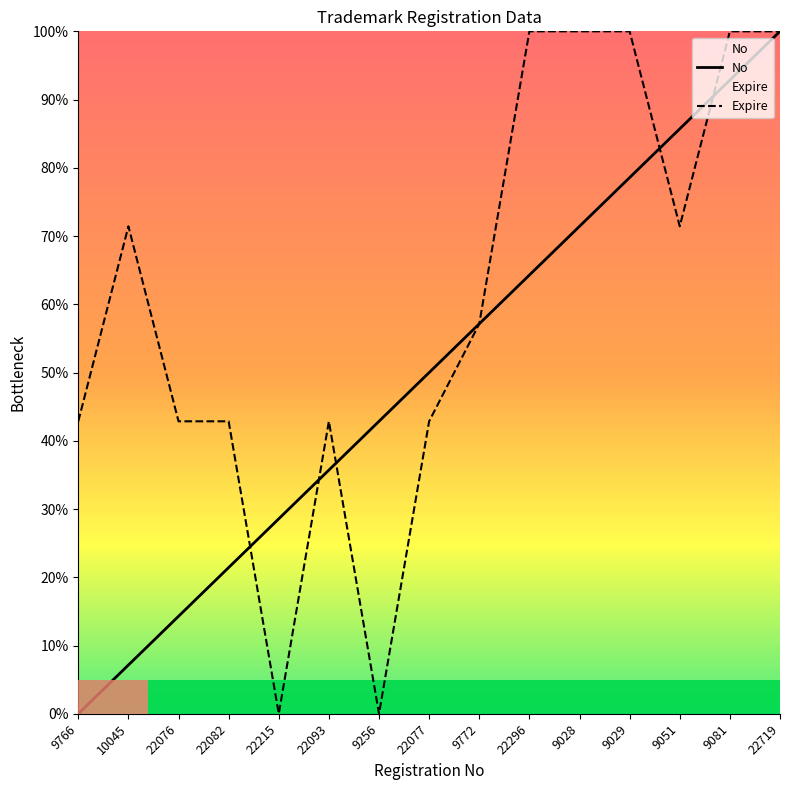

Reading left to right, extract all data points from this chart.

No: 9766=0.0	10045=7.1	22076=14.3	22082=21.4	22215=28.6	22093=35.7	9256=42.9	22077=50.0	9772=57.1	22296=64.3	9028=71.4	9029=78.6	9051=85.7	9081=92.9	22719=100.0
Expire: 9766=42.9	10045=71.4	22076=42.9	22082=42.9	22215=0.0	22093=42.9	9256=0.0	22077=42.9	9772=57.1	22296=100.0	9028=100.0	9029=100.0	9051=71.4	9081=100.0	22719=100.0